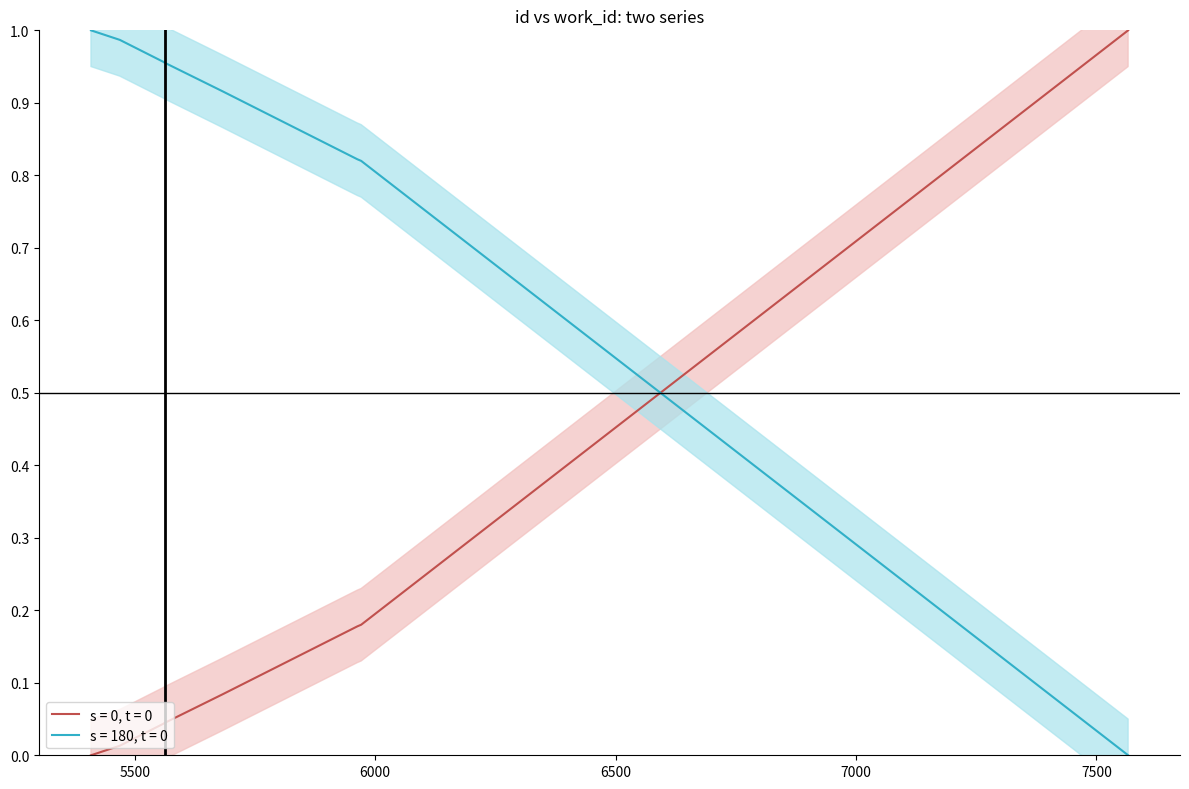

Between 5500 and 7000, which series saw the biggest shift?

s = 0, t = 0